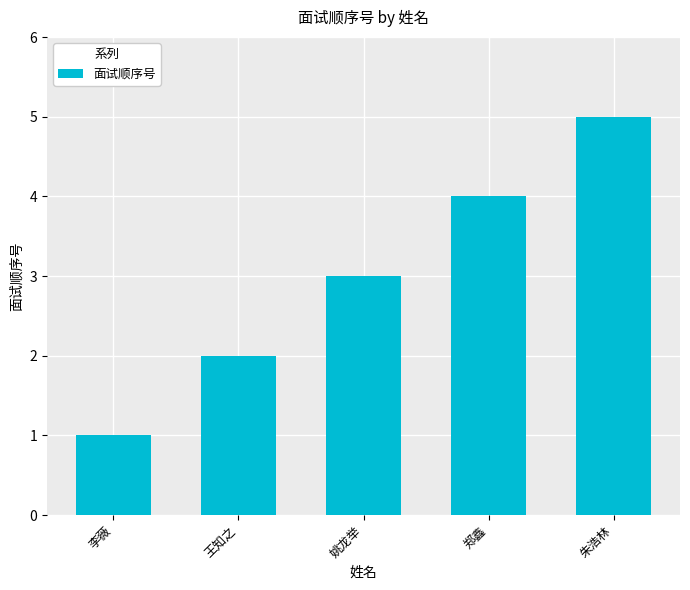

Rank the categories by value from highest to lowest.

朱浩林, 郑鑫, 姚龙举, 王知之, 李薇